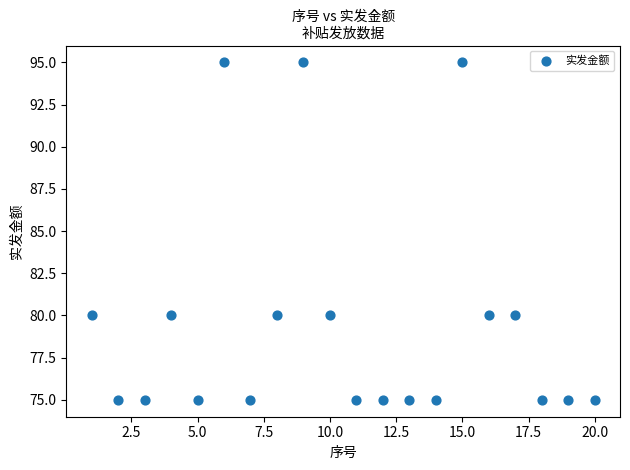

What is the range of Y values (max minus min)?

20